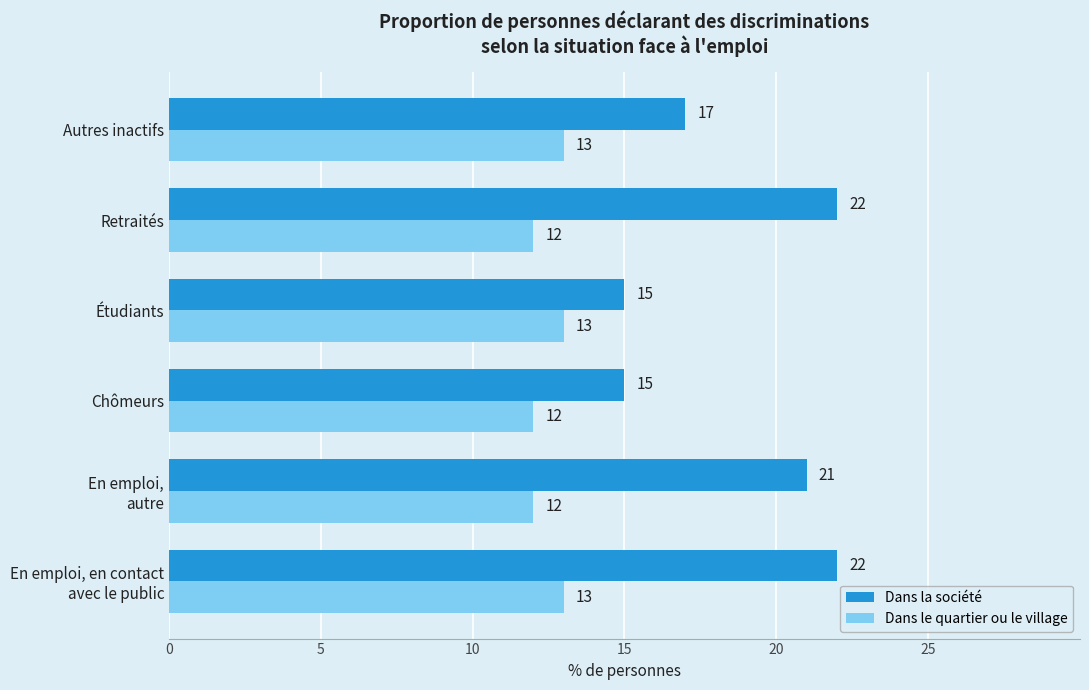

What is the approximate value of Dans la société at Chômeurs?

15